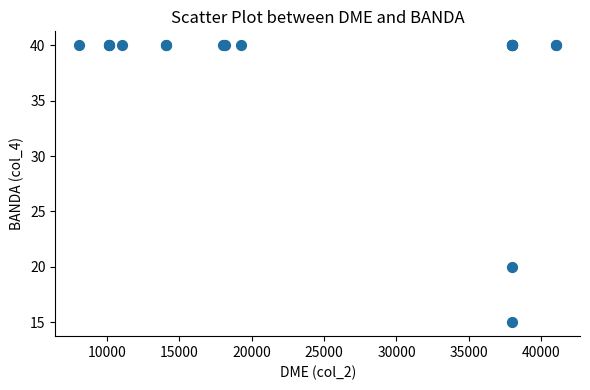

What Y value in the scatter plot is closest to 27?

20